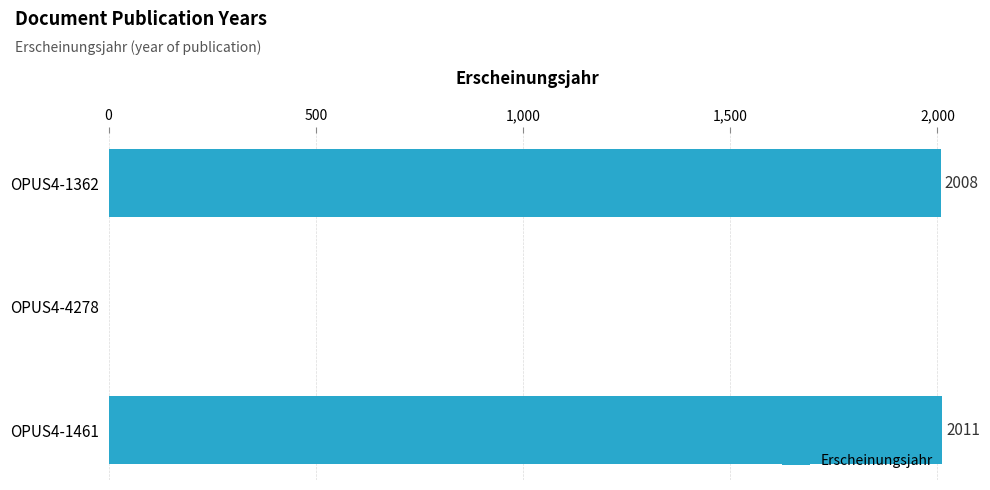

What value does the data have at OPUS4-1461?

2011